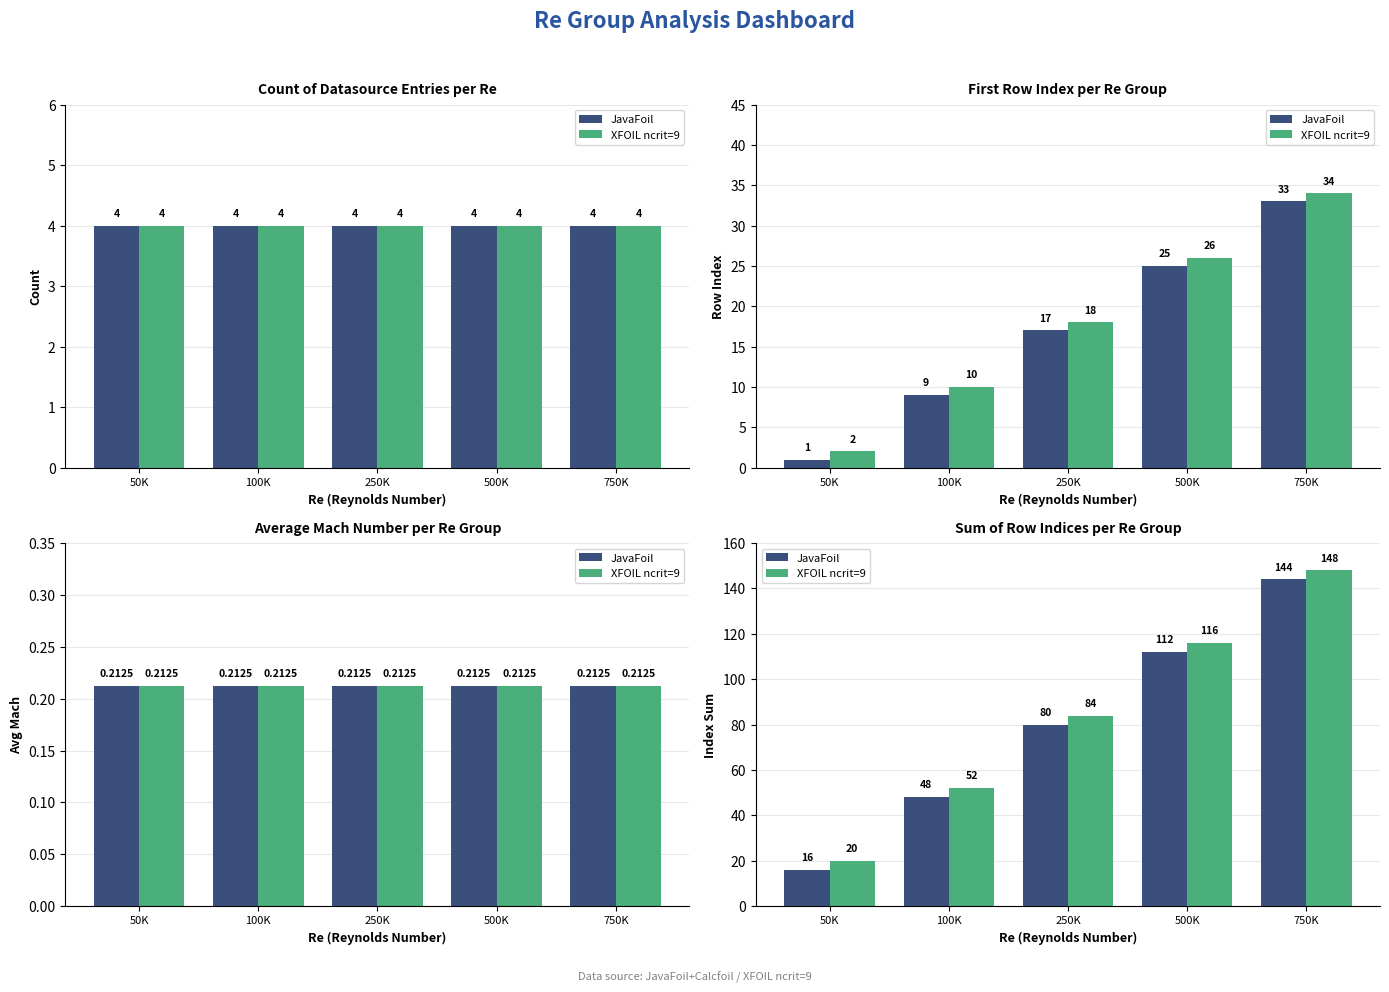

What is the label of the 5th bar from the right?

50K